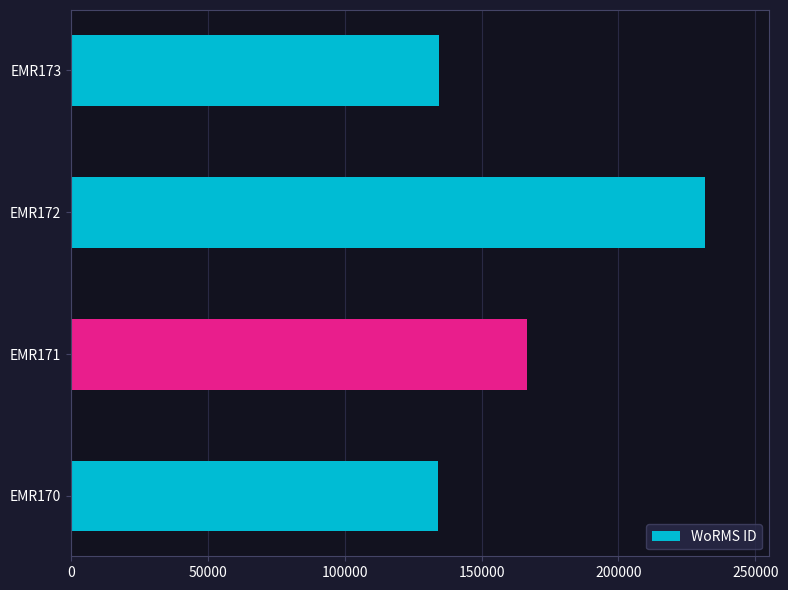

Is it true that the value at EMR171 is 166496?

True